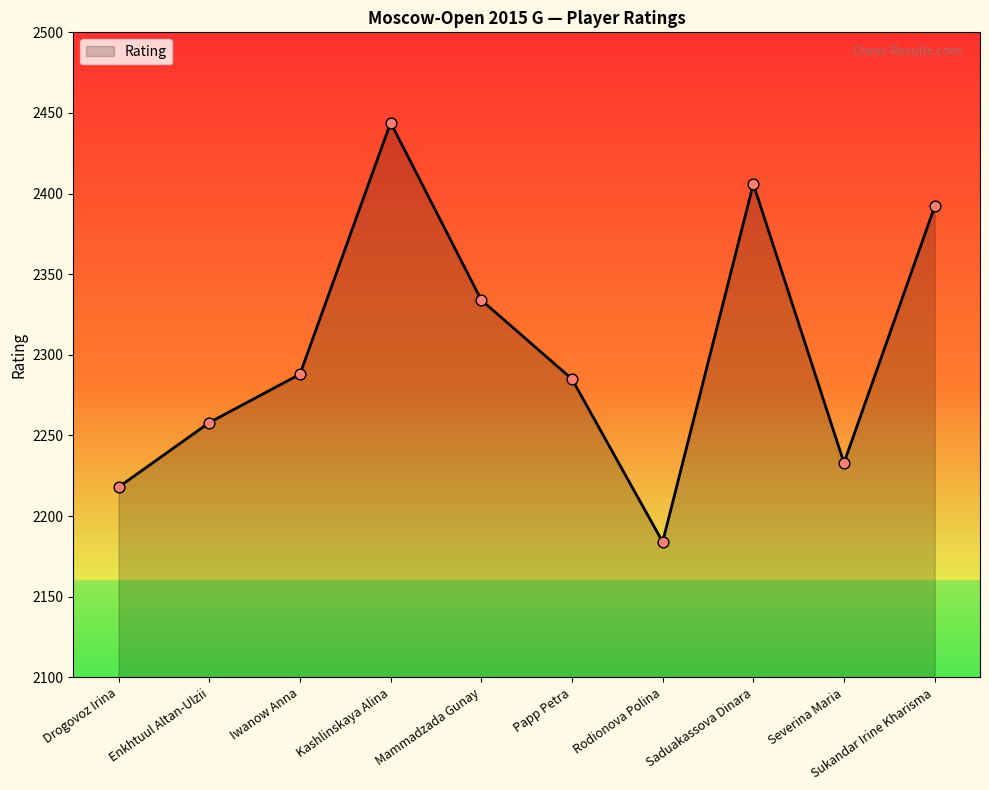

What is the change in value from Drogovoz Irina to Mammadzada Gunay?

+116